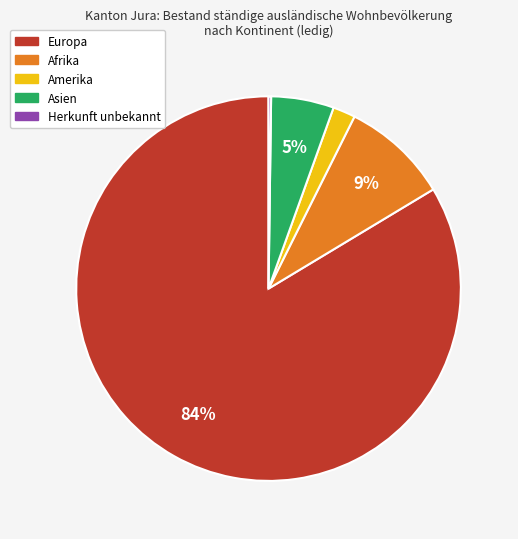

Is there a majority slice in this chart?

Yes